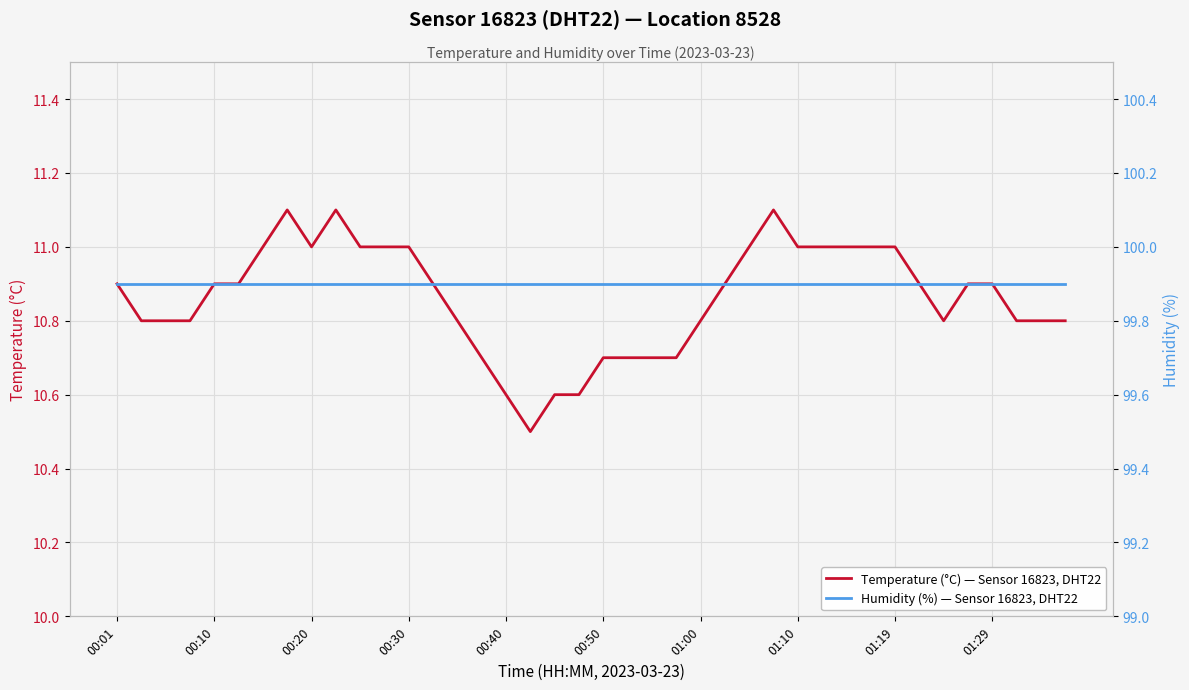

What is the value of the Temperature (°C) — Sensor 16823, DHT22 point at the 1st from the left?

10.9